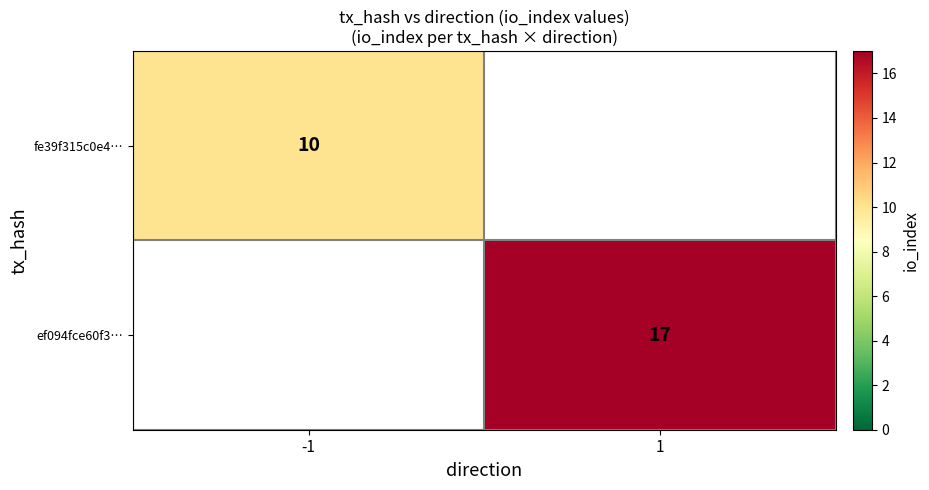

True or false: fe39f315c0e4… has a value of 10 at -1.

True